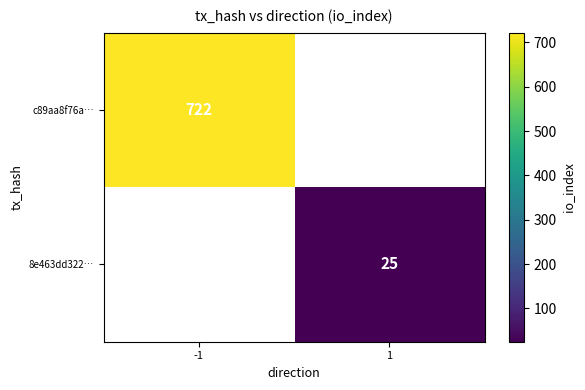

Count the number of data series in this chart.

2